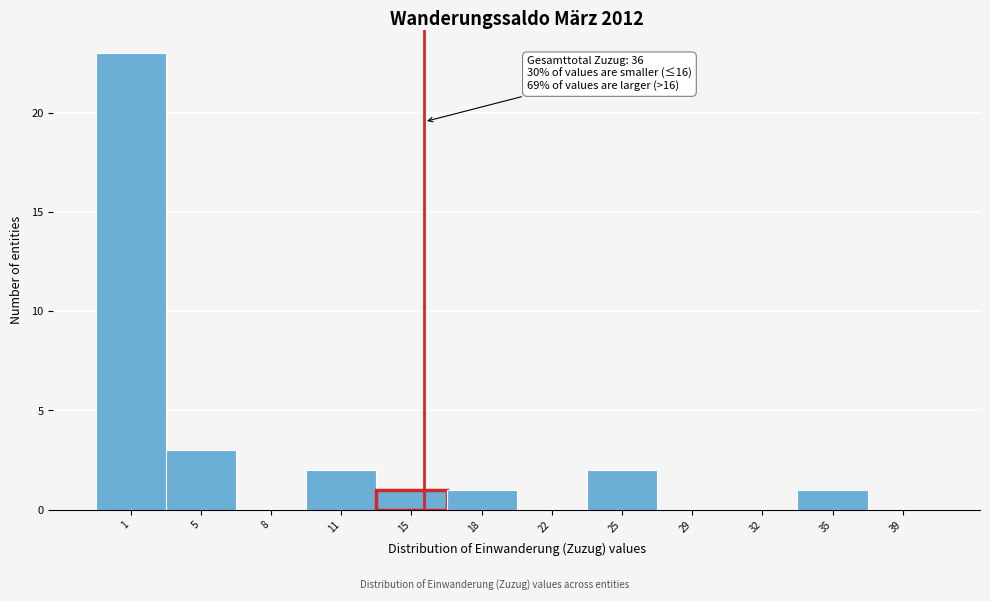

Reading left to right, what are all the values shown in this chart?

1=23	5=3	8=0	11=2	15=1	18=1	22=0	25=2	29=0	32=0	35=1	39=0